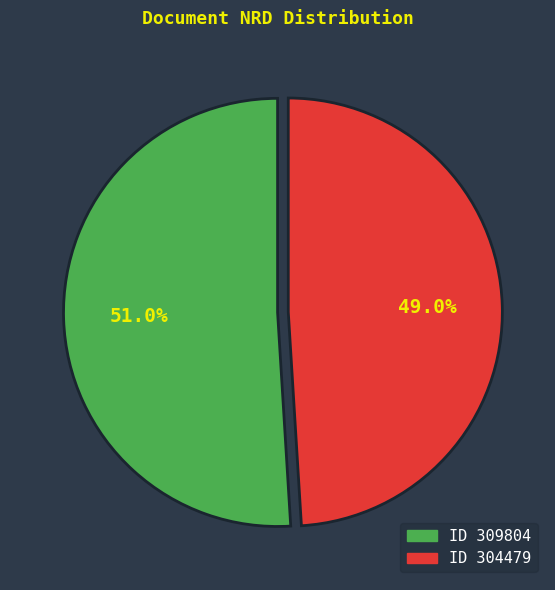

Is there a majority slice in this chart?

Yes